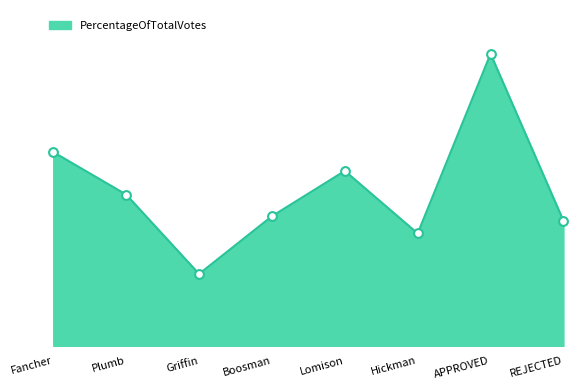

What is the ratio of the value at Plumb to the value at REJECTED?

1.2